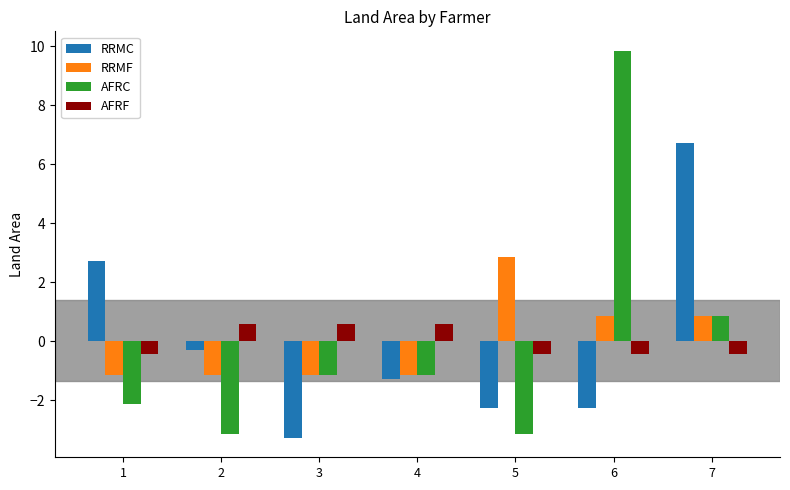

True or false: RRMF has a value of -1.1 at 2.

True